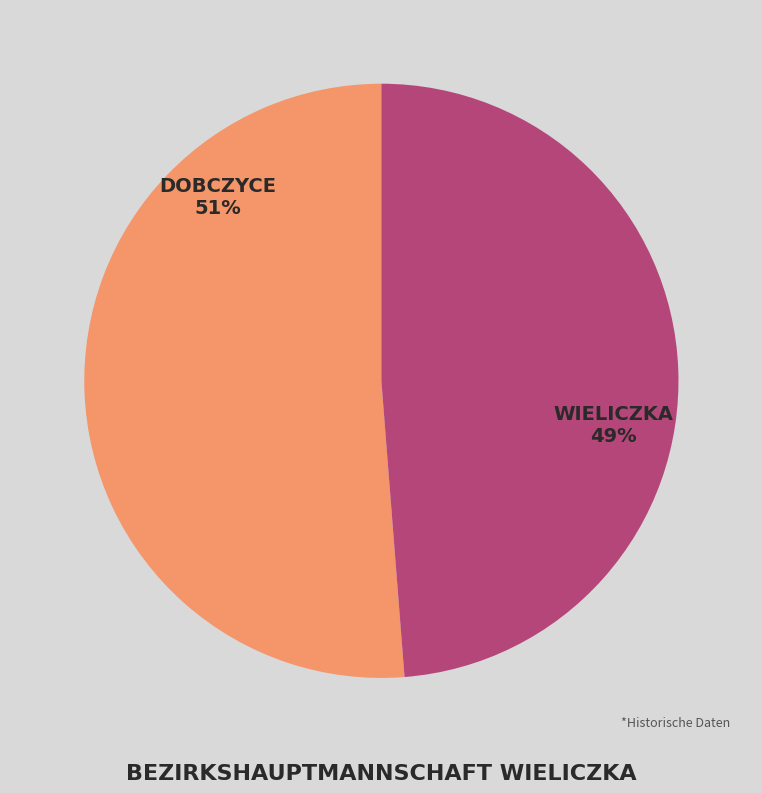

To the nearest percent, what is the average slice percentage?

50%